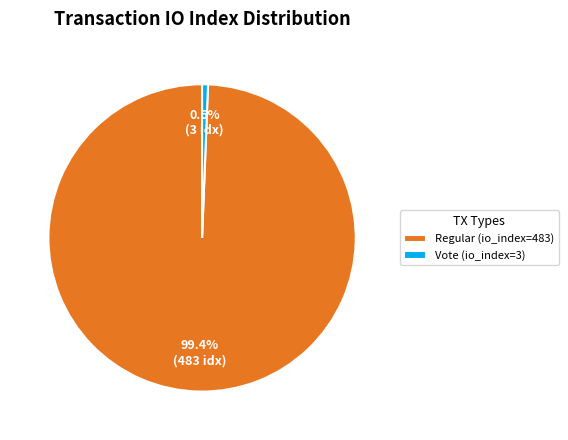

Which slice is the largest?

Regular (io_index=483)